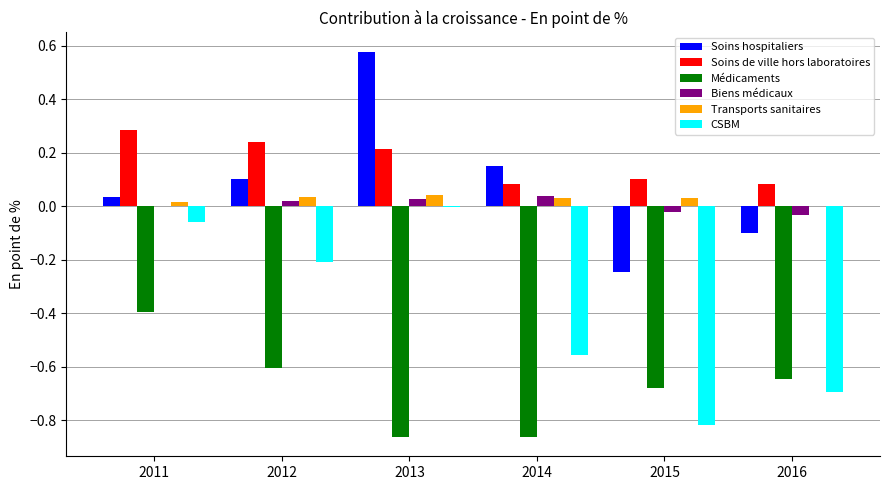

Which label corresponds to the largest value in the chart?

2013